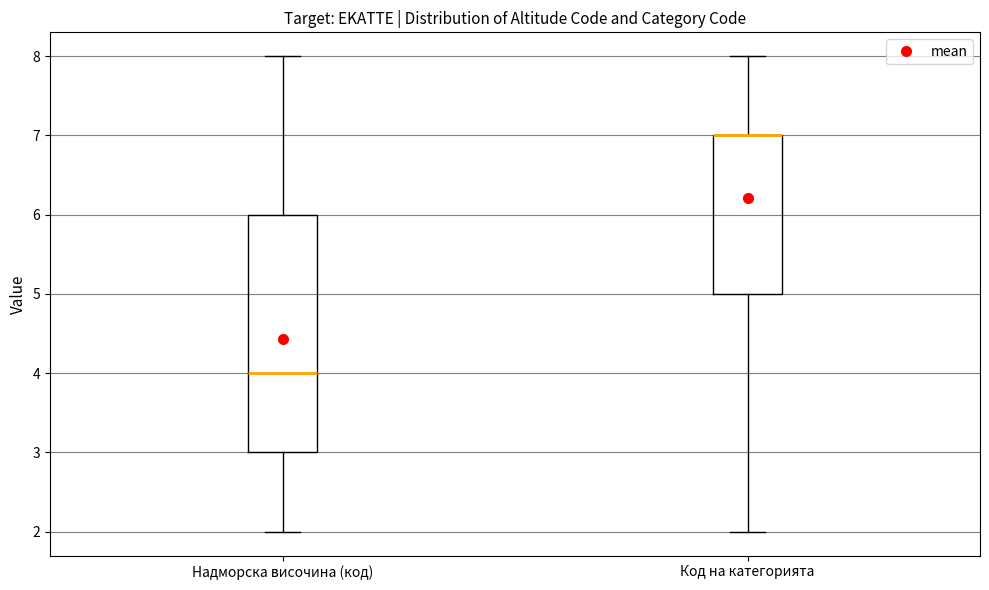

Comparing the boxes themselves (not the whiskers), which one is the tallest?

Надморска височина (код)